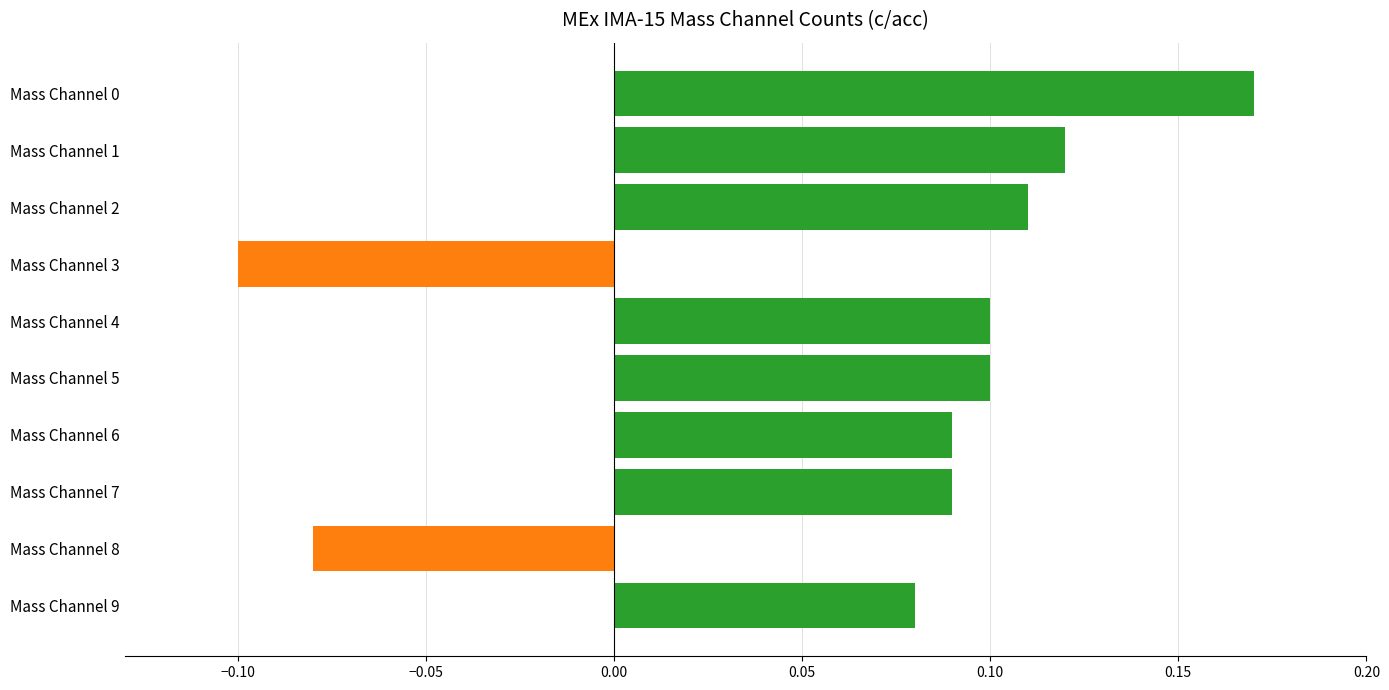

Which category has the lowest value across all series?

Mass Channel 3